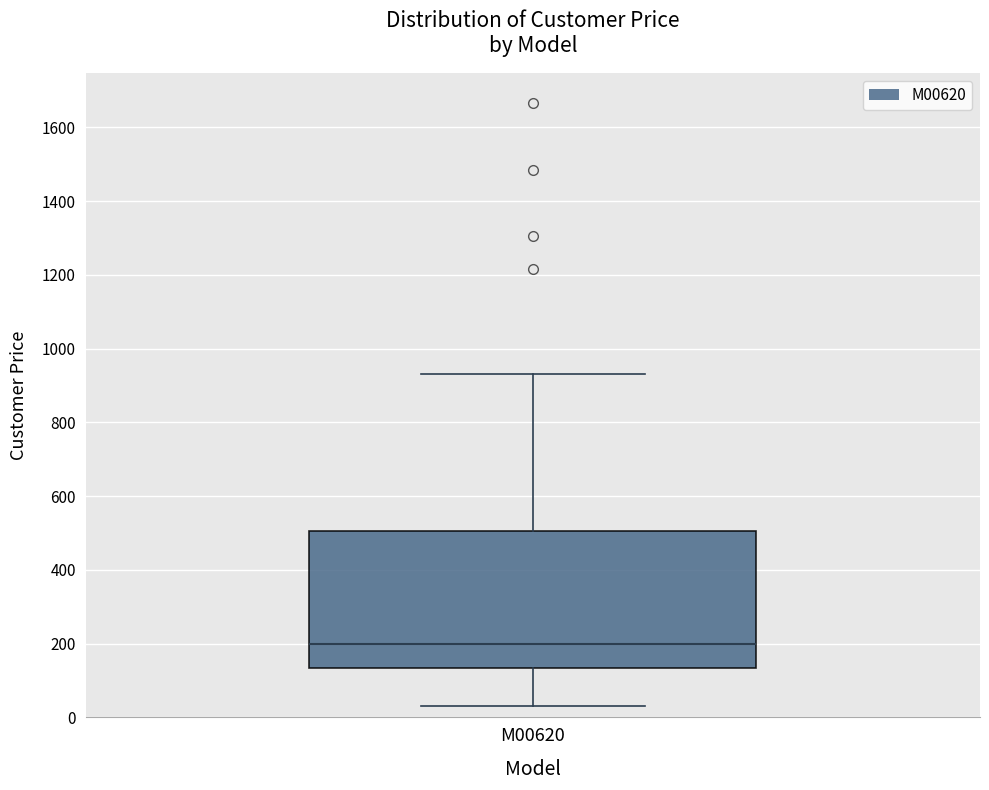

Transcribe this box plot: give where the median line is, the range the box spans, and where the two whiskers end, as read against the y-axis. The values are not printed on the chart, so give them approximately, as read against the axis.

median 200, box 140 to 500, whiskers 40 to 940